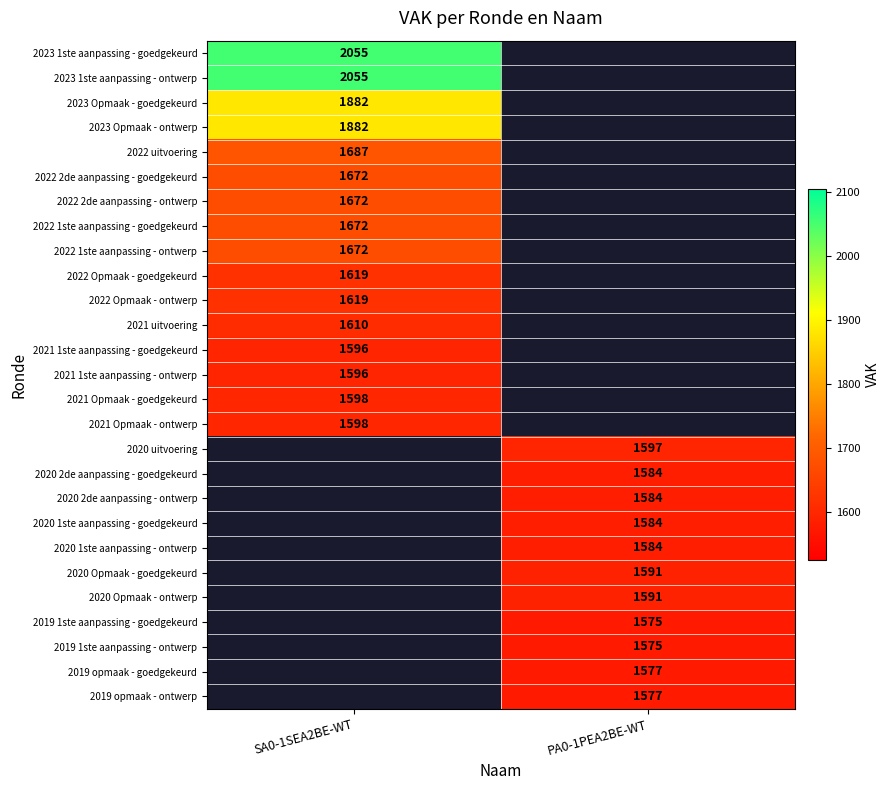

The value of 2023 Opmaak - ontwerp at SA0-1SEA2BE-WT is 2906.1. True or false?

False